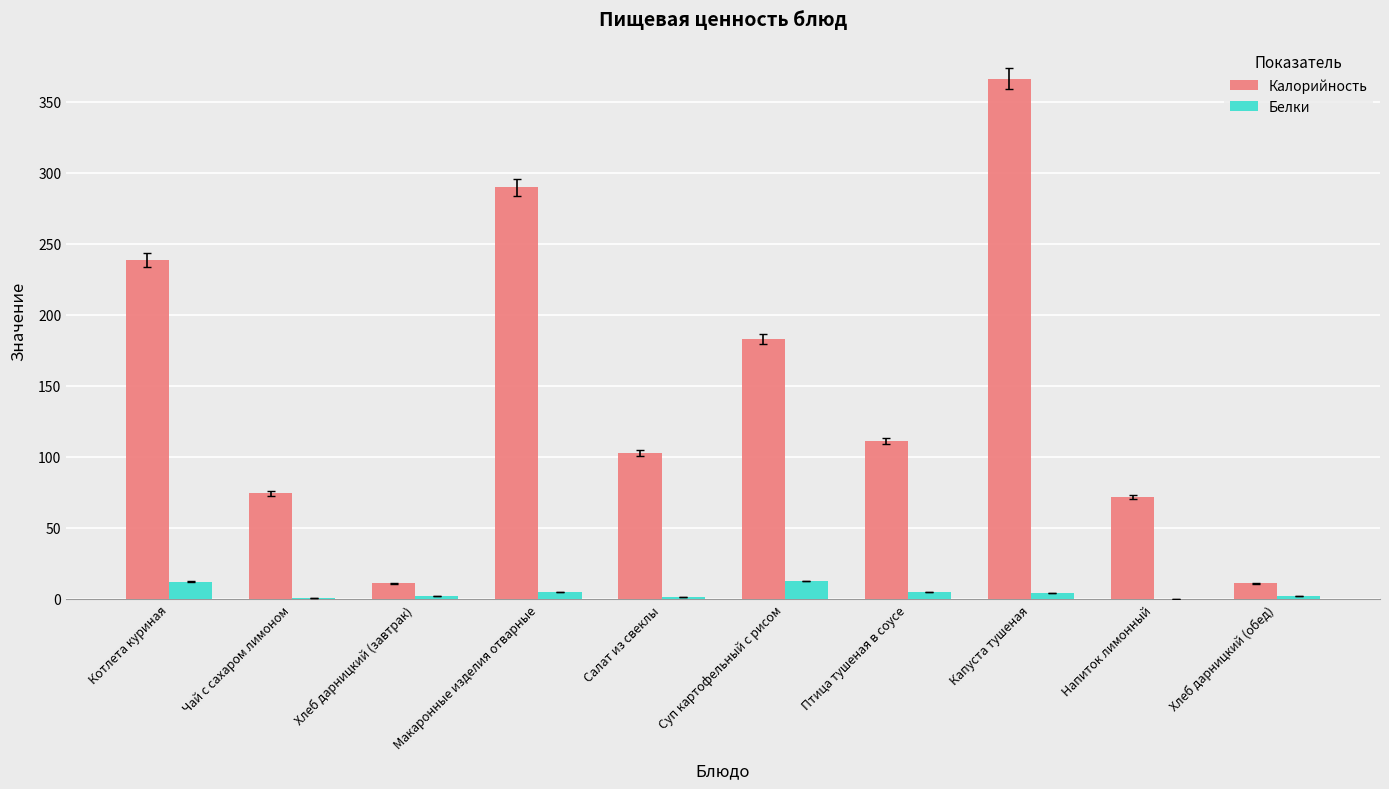

What is the total value across all series at Котлета куриная?

250.9